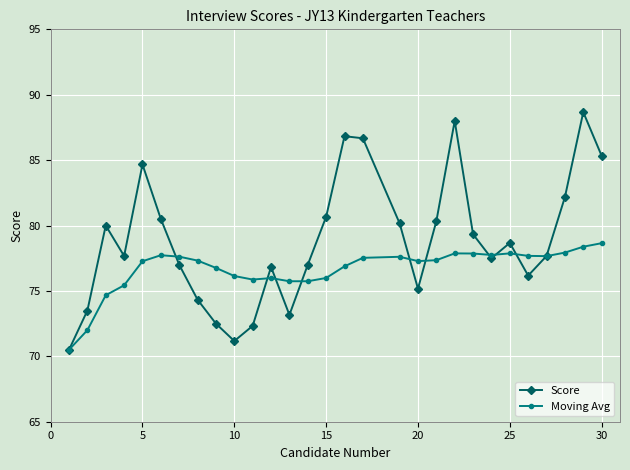

List the series in order of their peak value, lowest first.

Moving Avg, Score